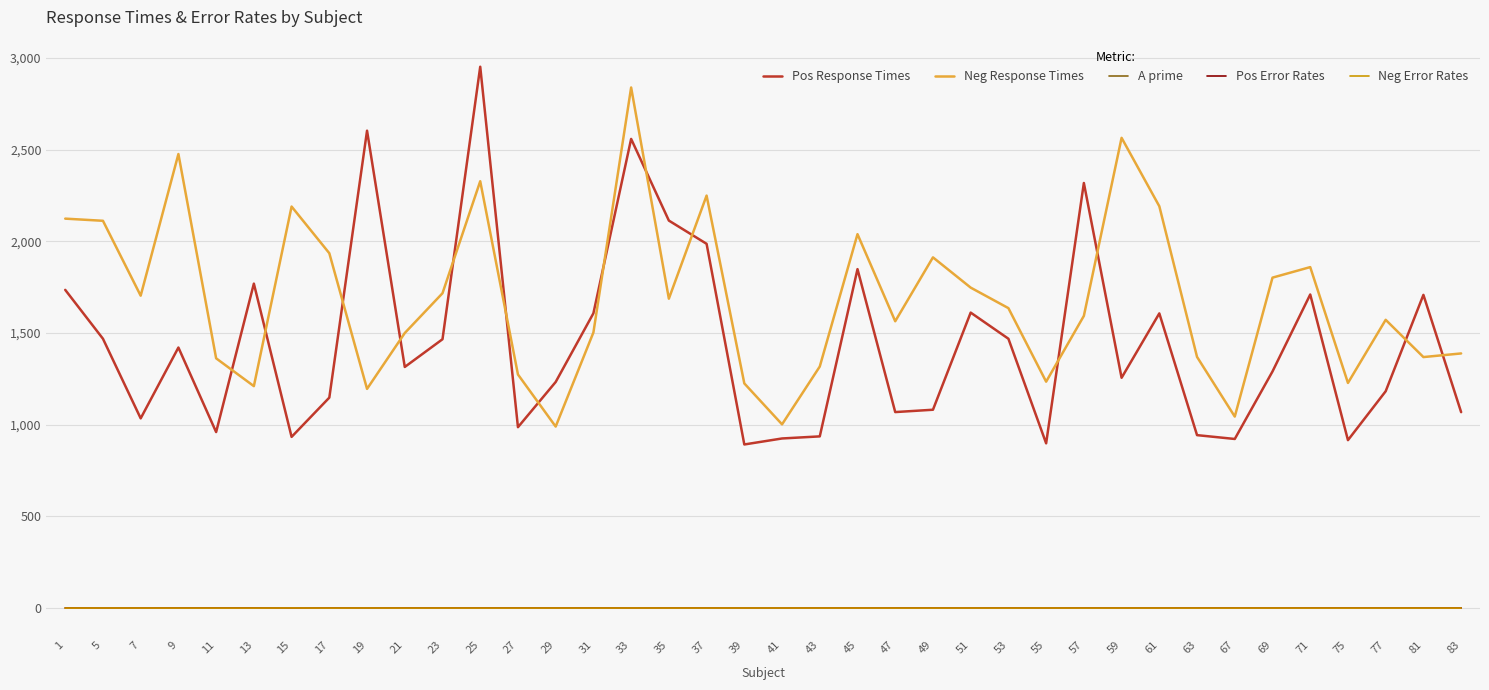

What is the difference between the maximum and minimum values in the Neg Error Rates series?

0.4